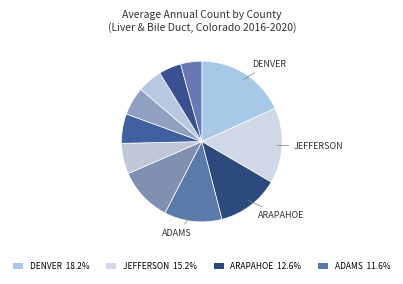

Count the number of slices in the pie.

11